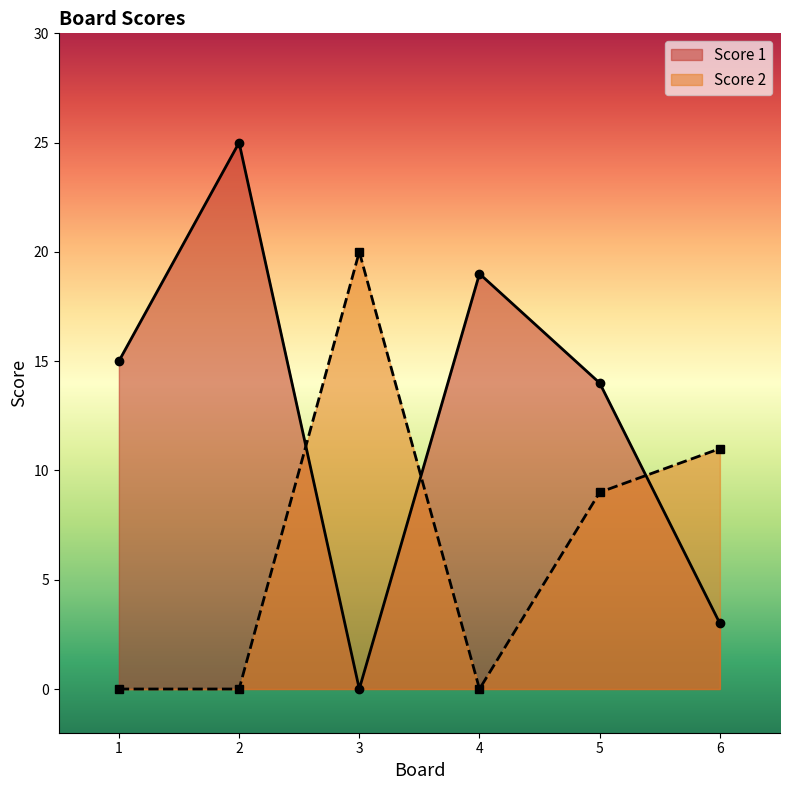

List the series in order of their overall mean, highest first.

Score 1, Score 2